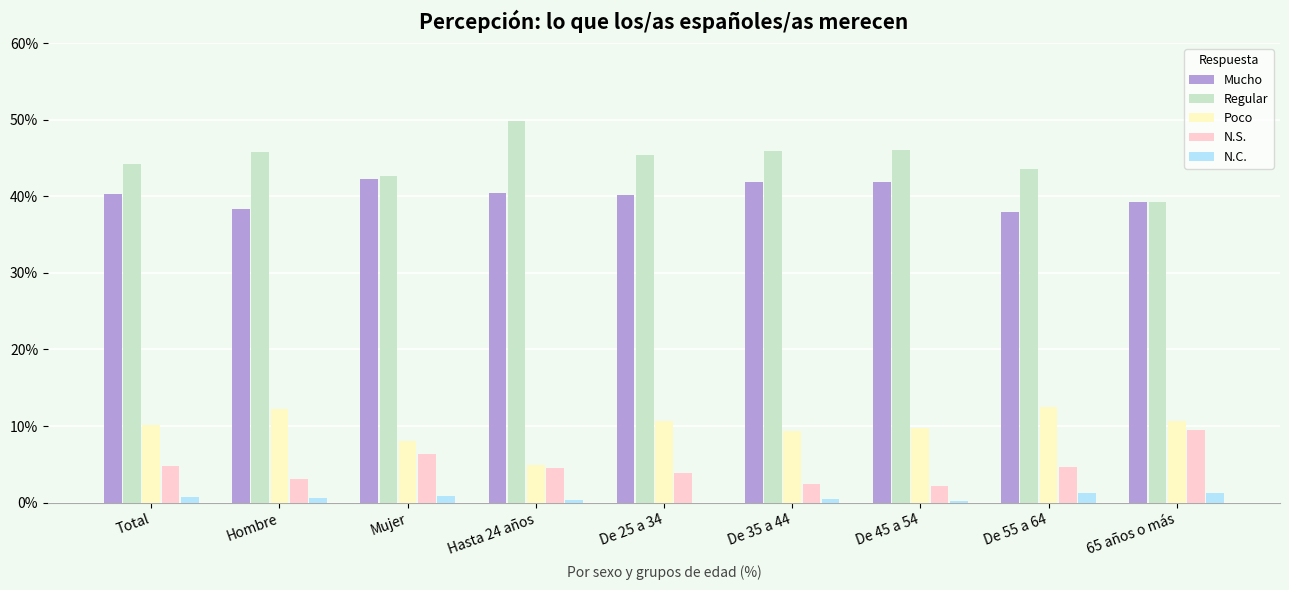

True or false: Regular has a value of 88.1 at Hasta 24 años.

False